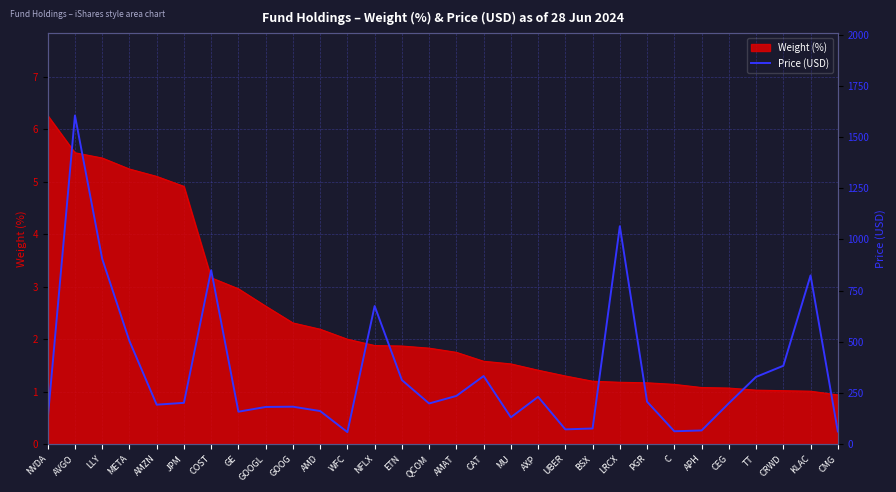

List the labels in order of value, largest first.

AVGO, LRCX, LLY, COST, KLAC, NFLX, META, CRWD, CAT, TT, ETN, AMAT, AXP, PGR, JPM, CEG, QCOM, AMZN, GOOG, GOOGL, AMD, GE, MU, NVDA, BSX, UBER, APH, C, CMG, WFC